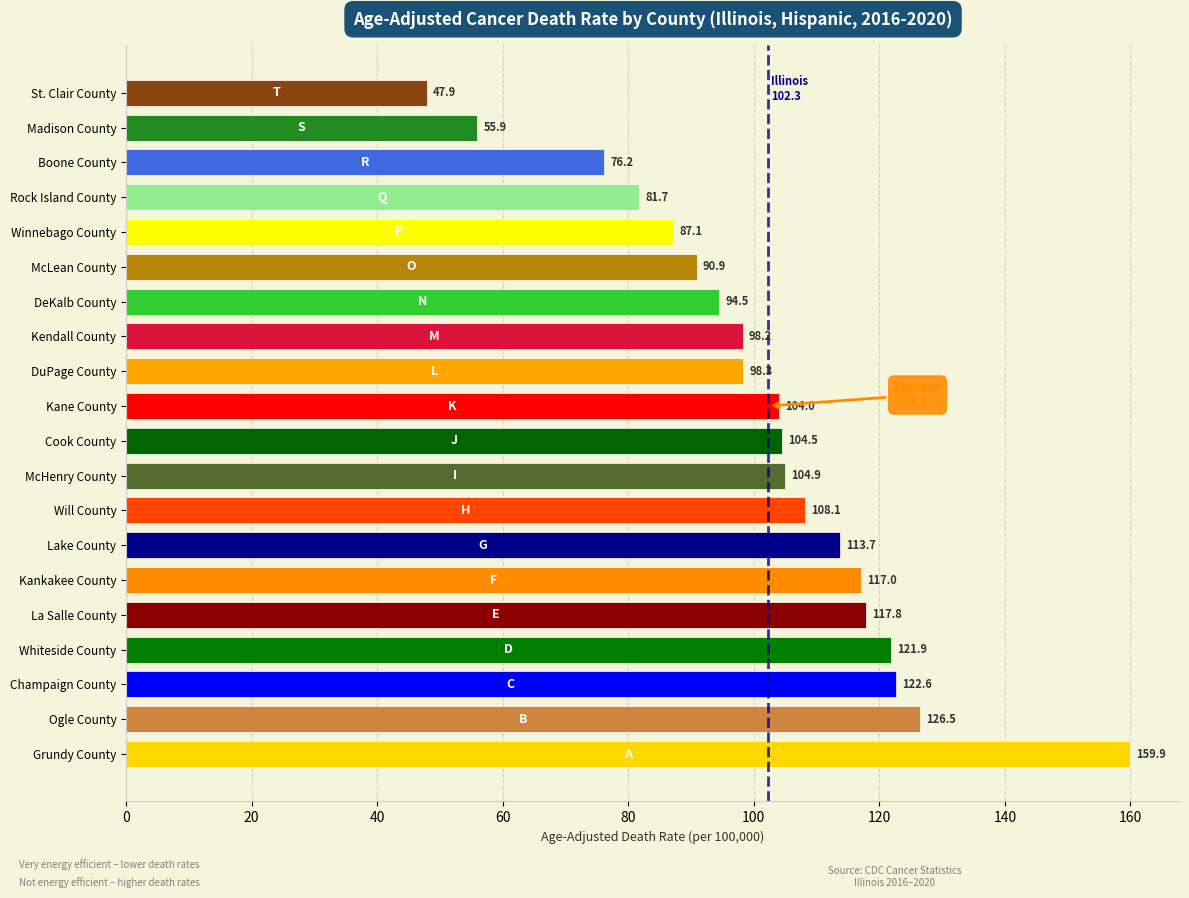

What is the greatest value displayed?

159.9